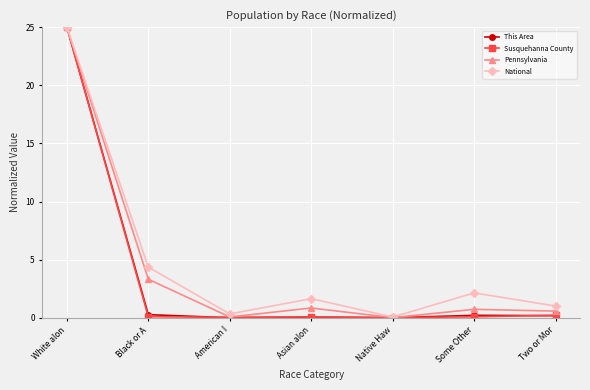

What is the label of the 7th point from the left?

Two or Mor